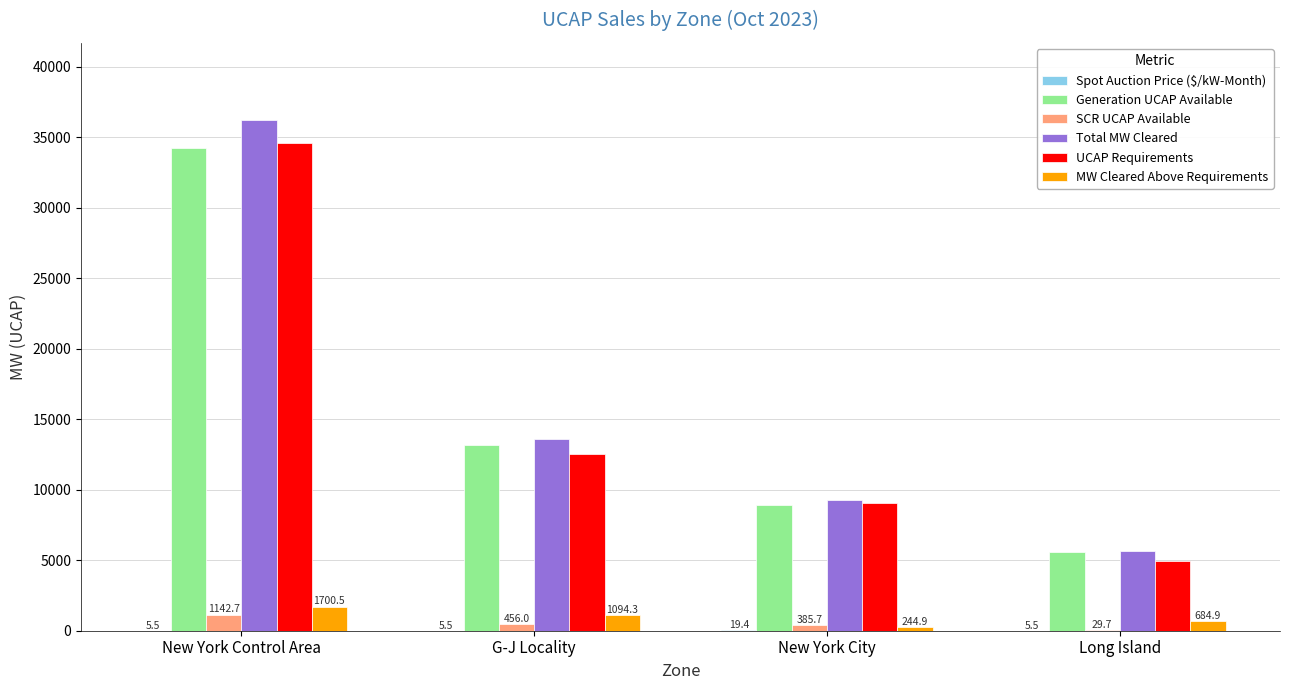

True or false: UCAP Requirements has a value of 1021.6 at Long Island.

False